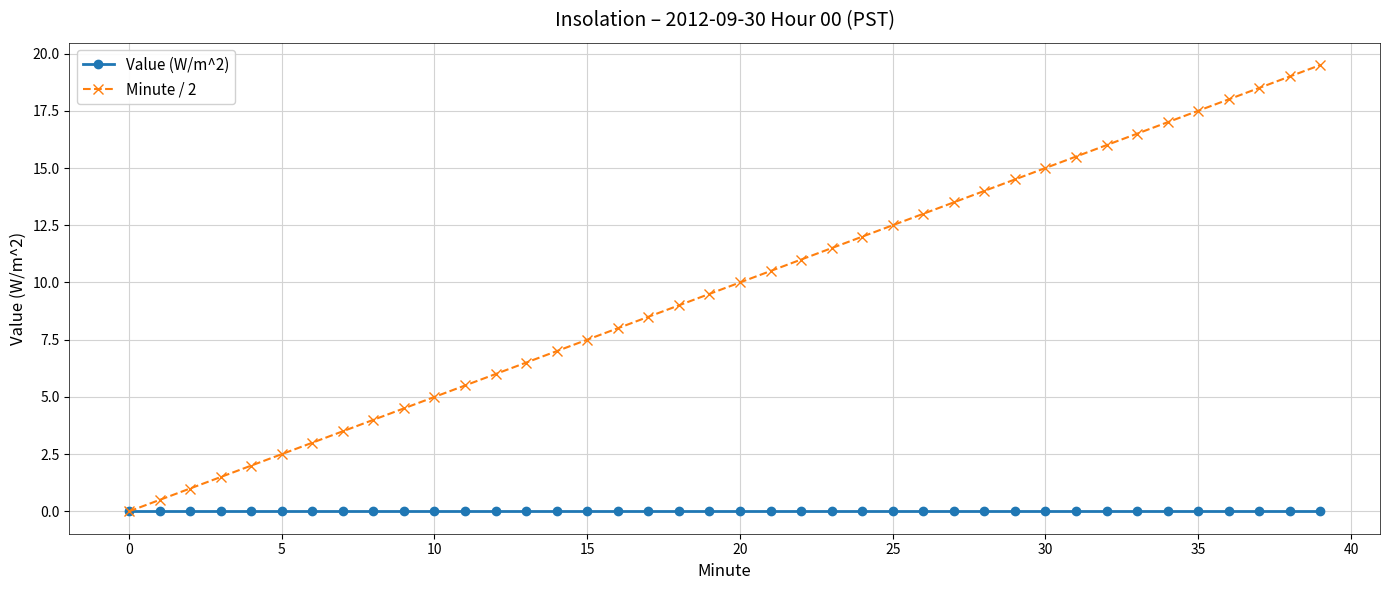

Which series has the largest total across all categories?

Minute / 2